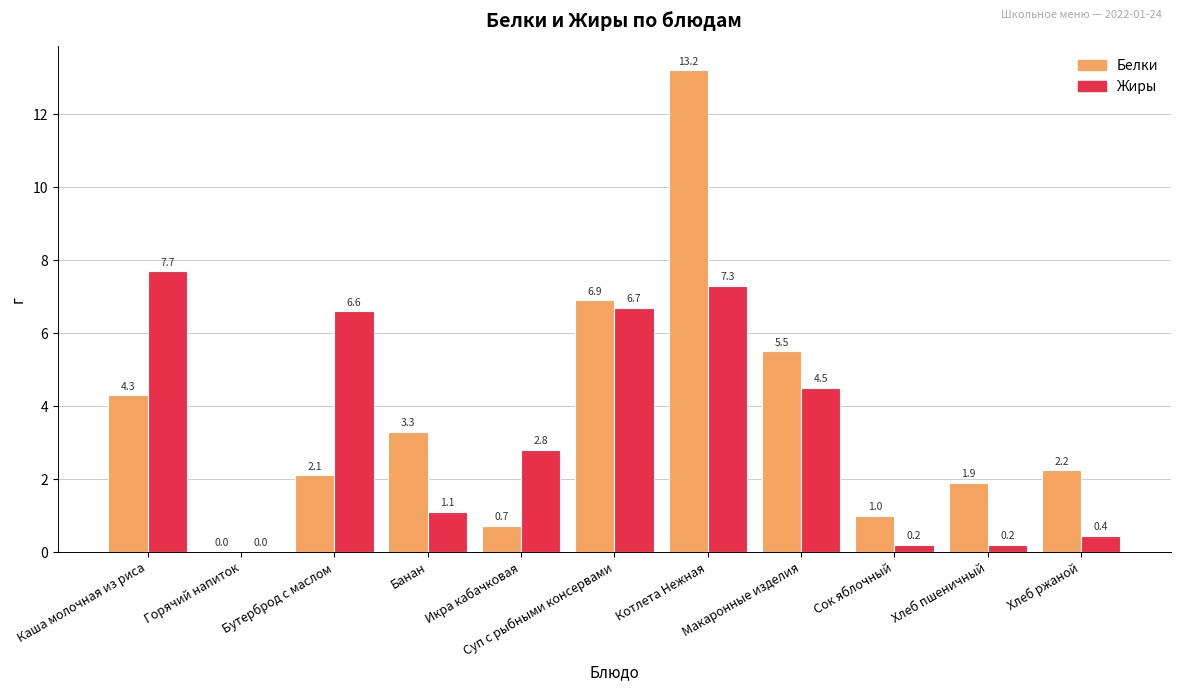

Which series changed the most between Каша молочная из риса and Хлеб пшеничный?

Жиры